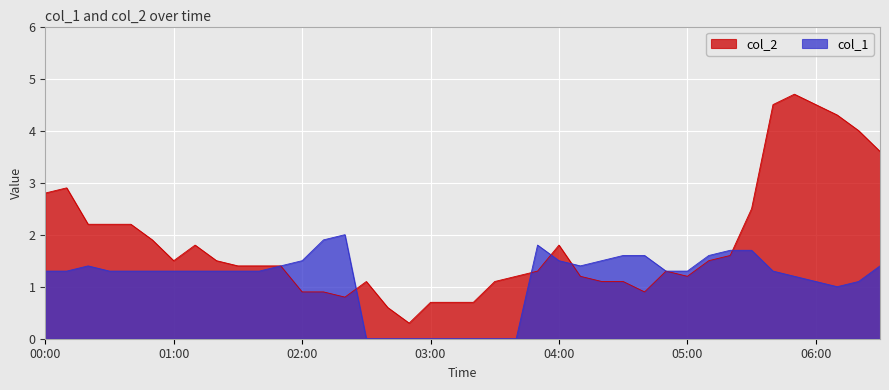

What is the lowest value of the col_2 series?

0.3